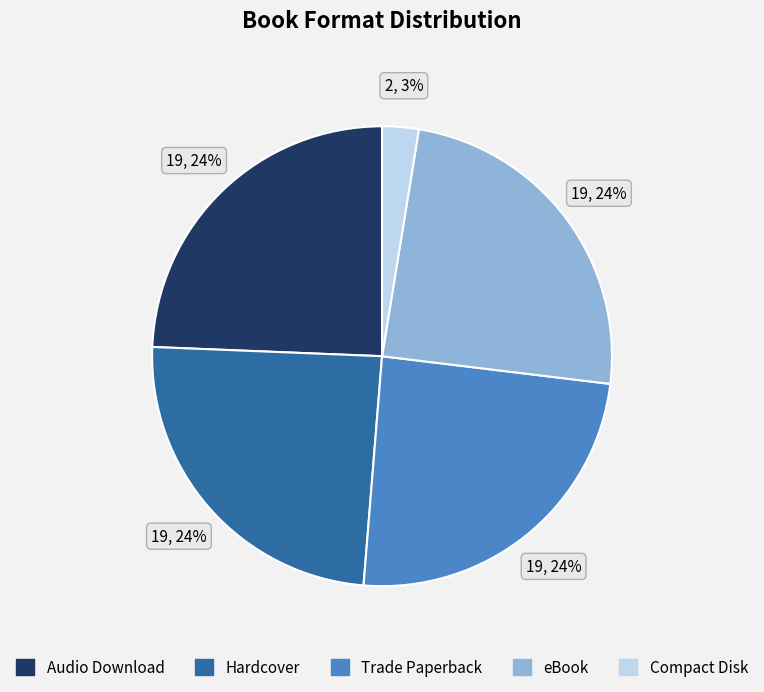

What is the smallest slice in the pie chart?

Compact Disk